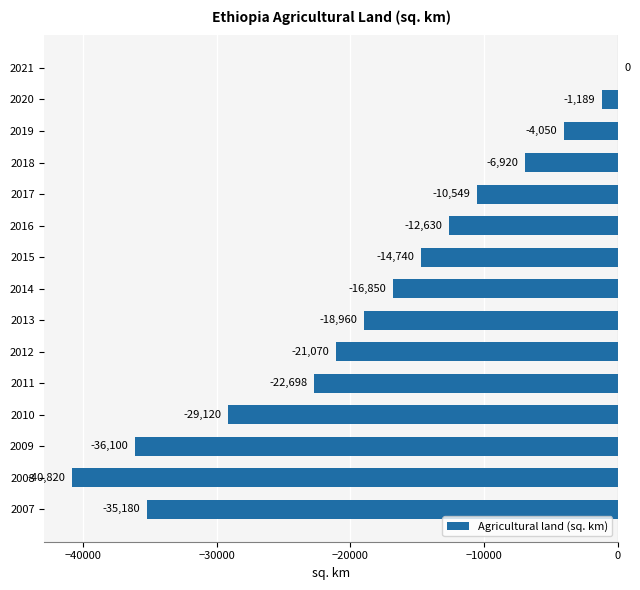

Where is the data nearest to the value -20410?

2012